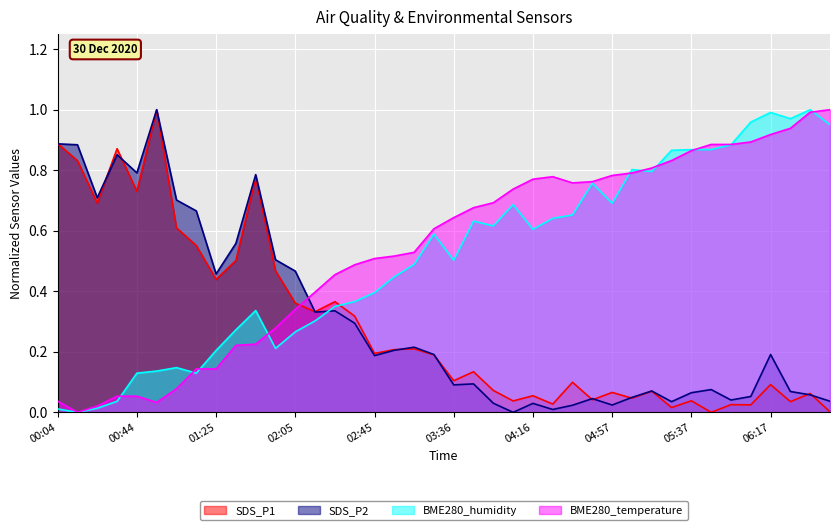

Between which two adjacent categories do SDS_P2 and BME280_humidity first intersect?

02:15 and 02:25